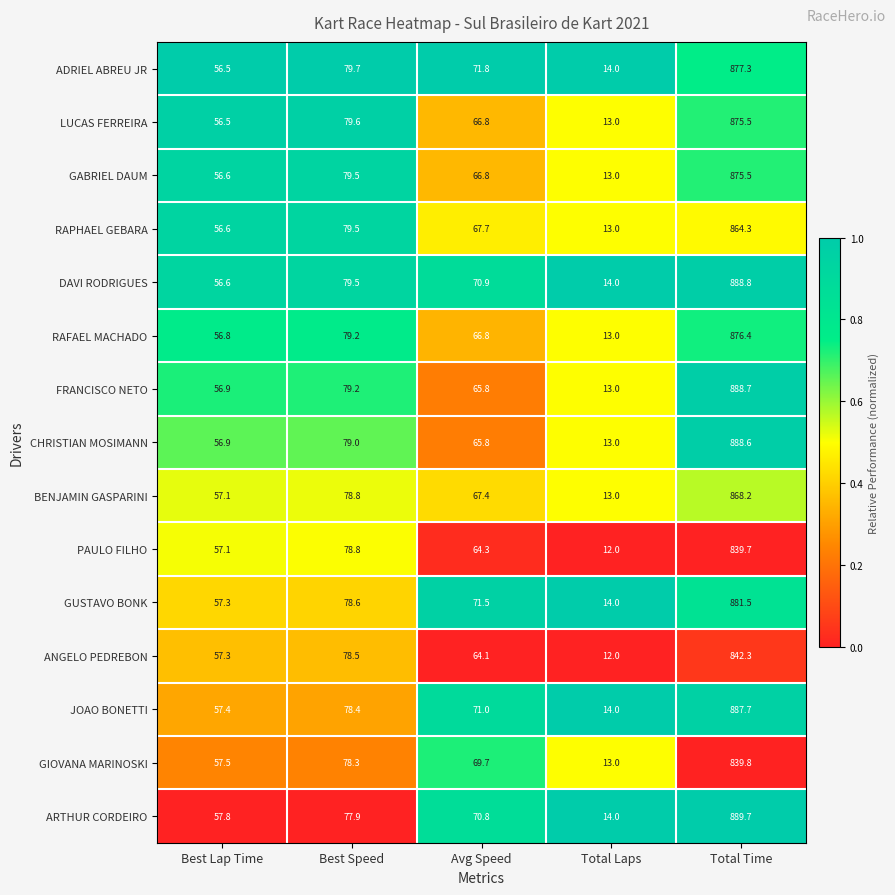

Between Best Lap Time and Best Speed, which series saw the biggest shift?

ADRIEL ABREU JR